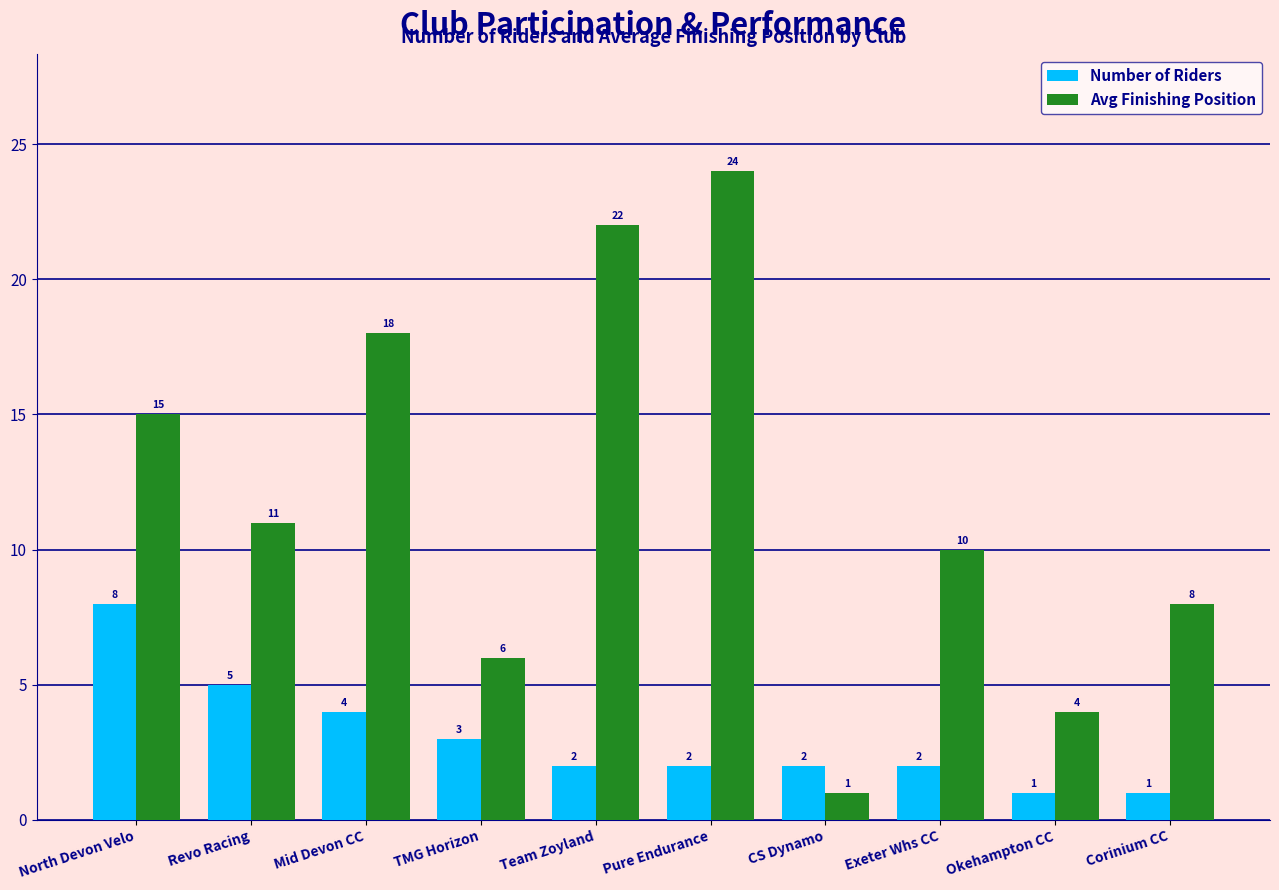

At CS Dynamo, list the series in order from largest to smallest.

Number of Riders, Avg Finishing Position